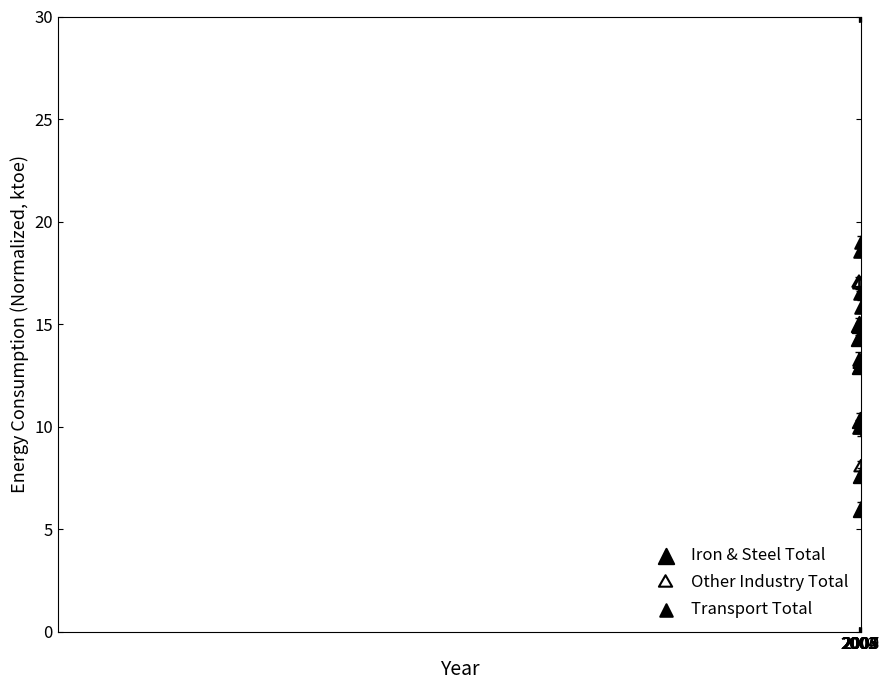

In the Transport Total series, what Y value is closest to 14?

13.3